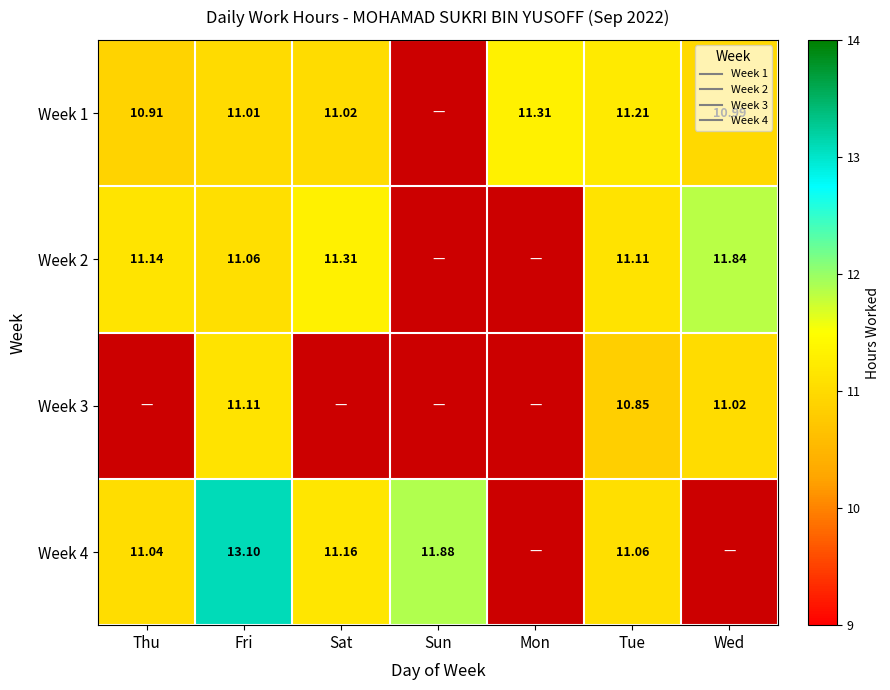

At which label does Week 2 first exceed 11?

Thu